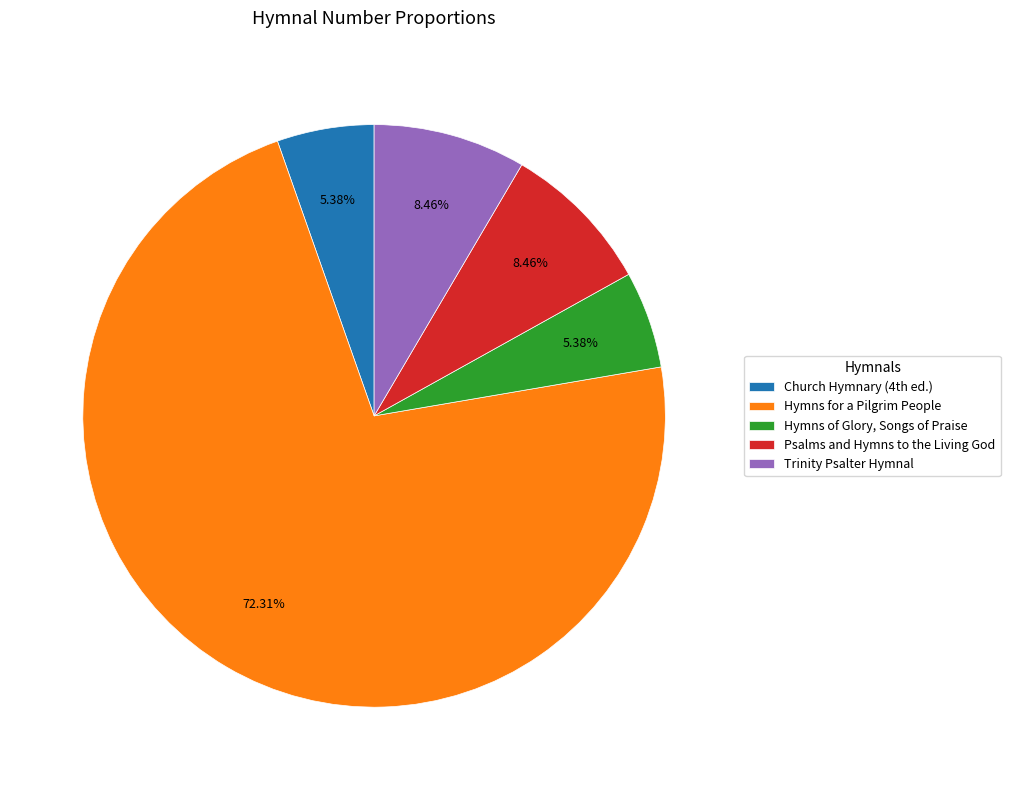

To the nearest percent, what is the difference between the largest and smallest slice percentages?

67%